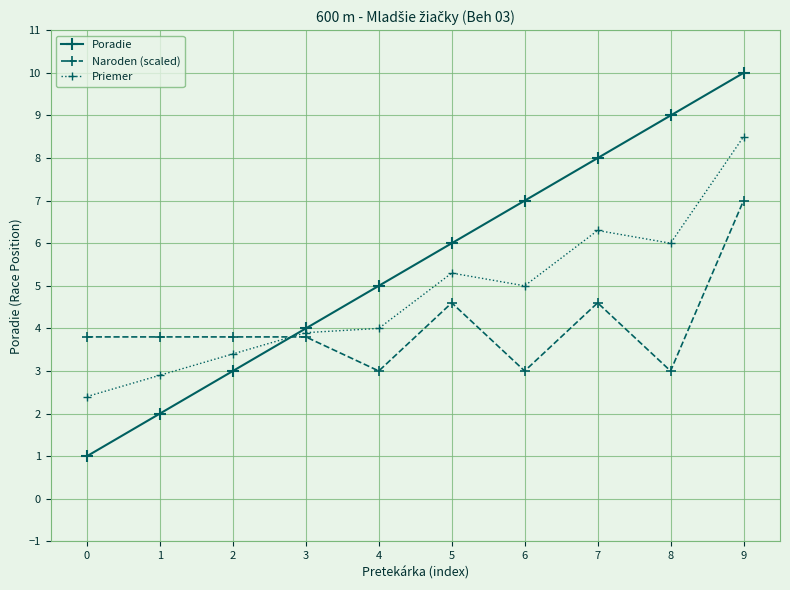

List the series in order of their peak value, highest first.

Poradie, Priemer, Naroden (scaled)